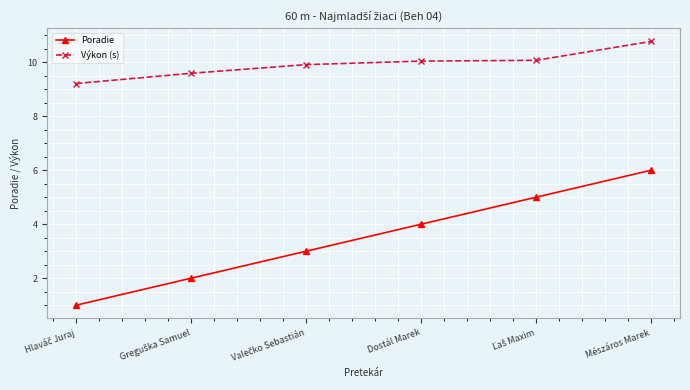

At which category is the sum across all series the highest?

Mészáros Marek